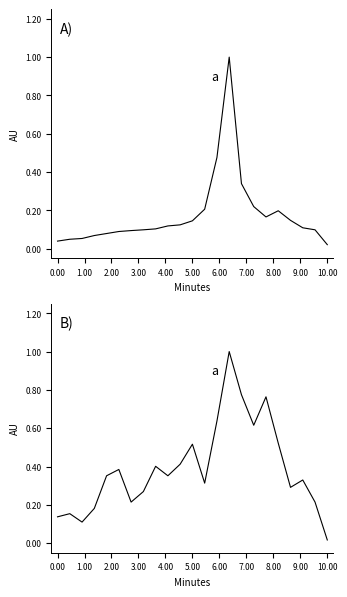

Is this an area chart (filled region under the line)?

No